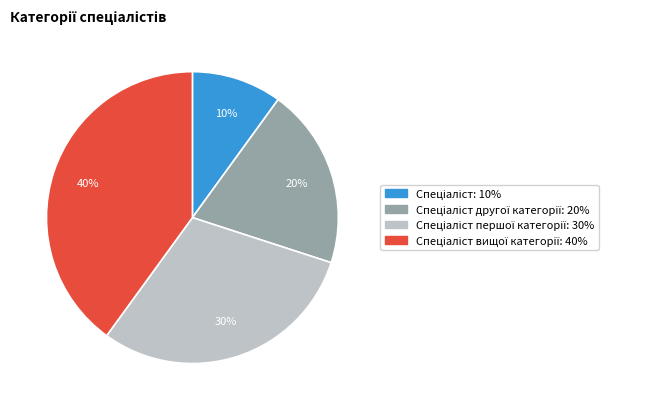

To the nearest percent, what is the difference between the largest and smallest slice percentages?

30%